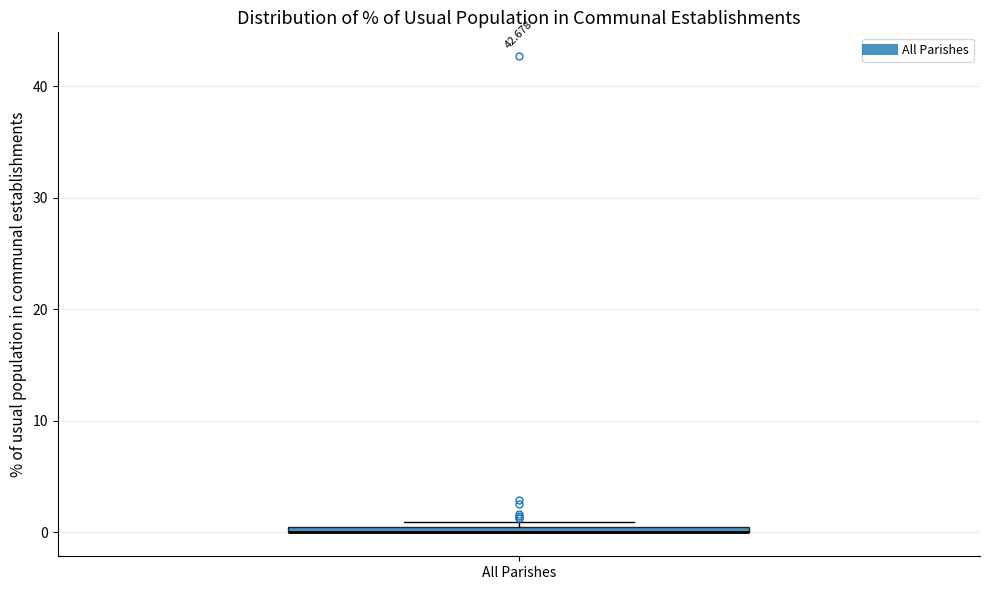

Where is the lower edge of the box for All Parishes on the y-axis? The values are not printed on the chart, so give them approximately, as read against the axis.

0